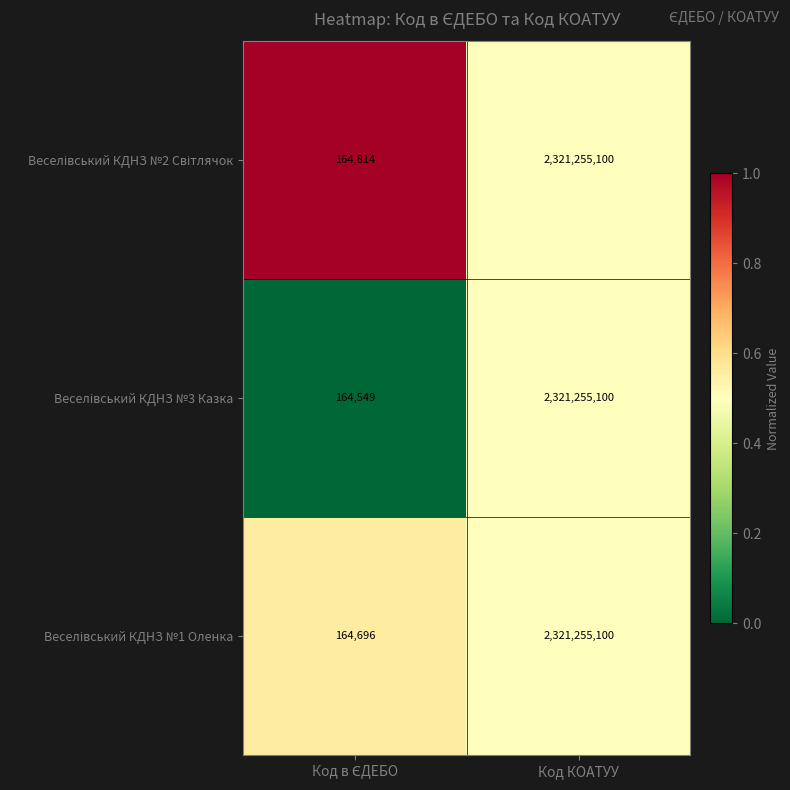

At which category does the chart reach its peak across all series?

Код КОАТУУ